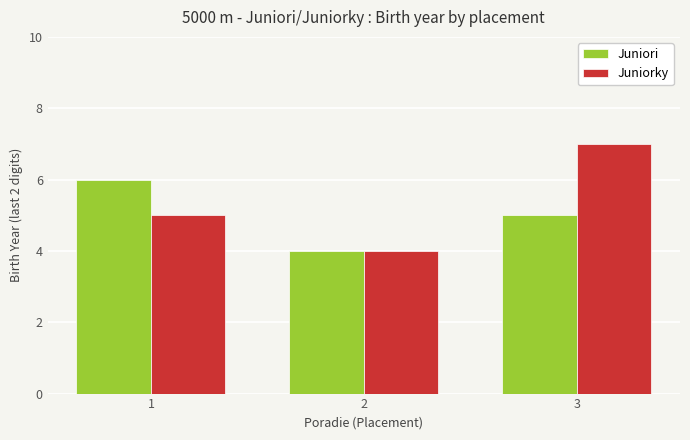

At which category is the sum across all series the highest?

3